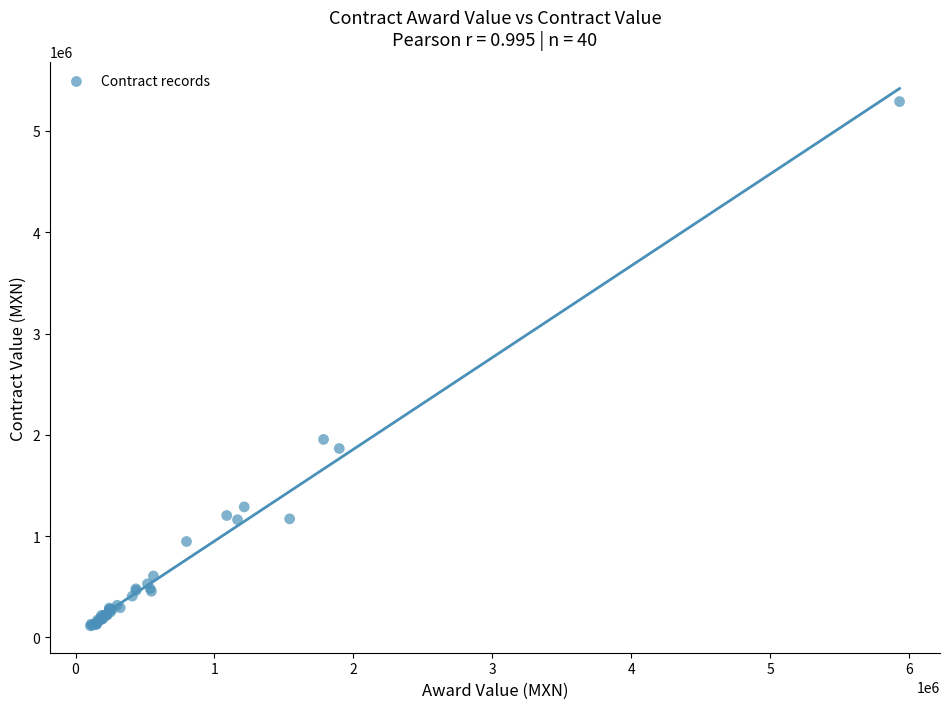

What Y value in the scatter plot is closest to 2701743?

1954052.9